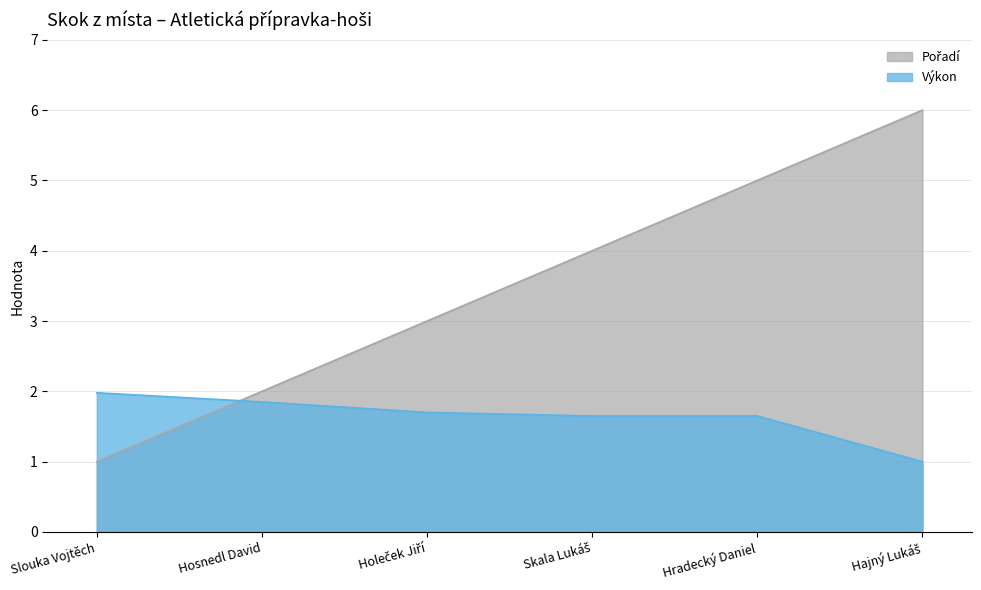

Between which two adjacent categories do Výkon and Pořadí first intersect?

Slouka Vojtěch and Hosnedl David